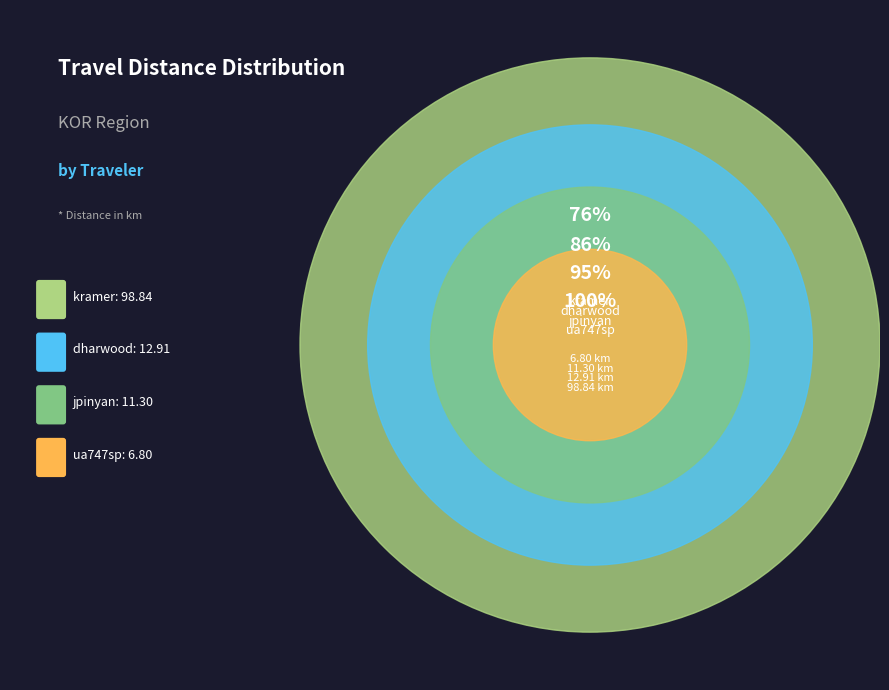

To the nearest percent, what is the difference between the ua747sp and jpinyan slice percentages?

3%